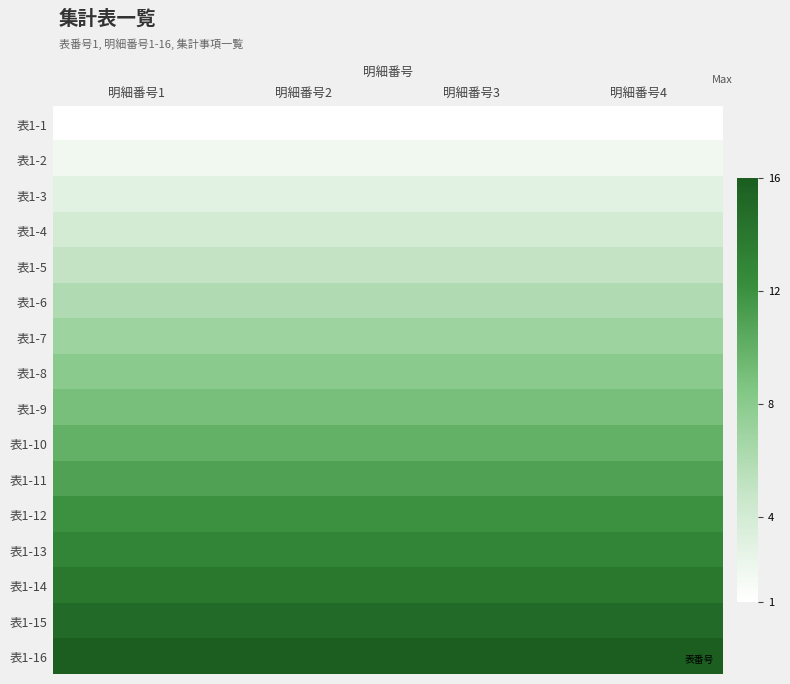

Reading left to right, what are all the values shown in this chart?

表1-1: 明細番号1=1	明細番号2=1	明細番号3=1	明細番号4=1
表1-2: 明細番号1=2	明細番号2=2	明細番号3=2	明細番号4=2
表1-3: 明細番号1=3	明細番号2=3	明細番号3=3	明細番号4=3
表1-4: 明細番号1=4	明細番号2=4	明細番号3=4	明細番号4=4
表1-5: 明細番号1=5	明細番号2=5	明細番号3=5	明細番号4=5
表1-6: 明細番号1=6	明細番号2=6	明細番号3=6	明細番号4=6
表1-7: 明細番号1=7	明細番号2=7	明細番号3=7	明細番号4=7
表1-8: 明細番号1=8	明細番号2=8	明細番号3=8	明細番号4=8
表1-9: 明細番号1=9	明細番号2=9	明細番号3=9	明細番号4=9
表1-10: 明細番号1=10	明細番号2=10	明細番号3=10	明細番号4=10
表1-11: 明細番号1=11	明細番号2=11	明細番号3=11	明細番号4=11
表1-12: 明細番号1=12	明細番号2=12	明細番号3=12	明細番号4=12
表1-13: 明細番号1=13	明細番号2=13	明細番号3=13	明細番号4=13
表1-14: 明細番号1=14	明細番号2=14	明細番号3=14	明細番号4=14
表1-15: 明細番号1=15	明細番号2=15	明細番号3=15	明細番号4=15
表1-16: 明細番号1=16	明細番号2=16	明細番号3=16	明細番号4=16